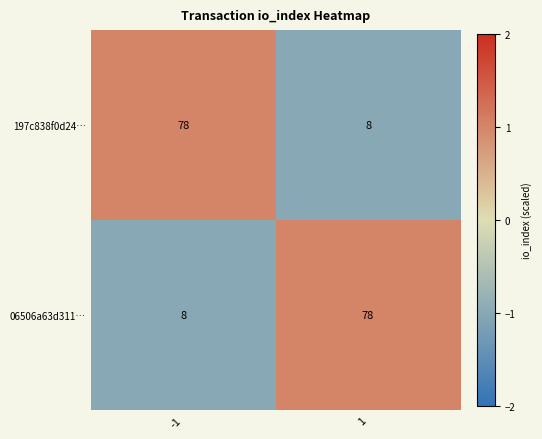

What is the sum of all 197c838f0d24… values?

86